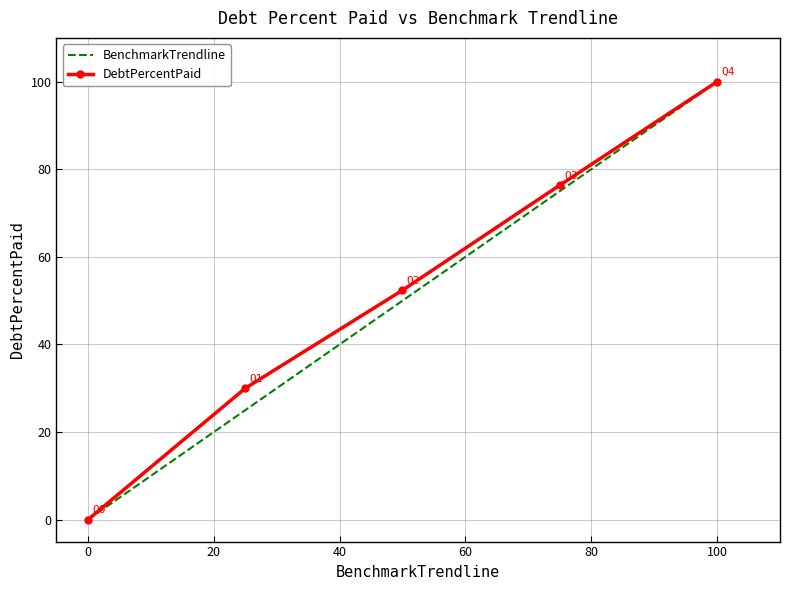

List the series in order of their overall mean, highest first.

DebtPercentPaid, BenchmarkTrendline